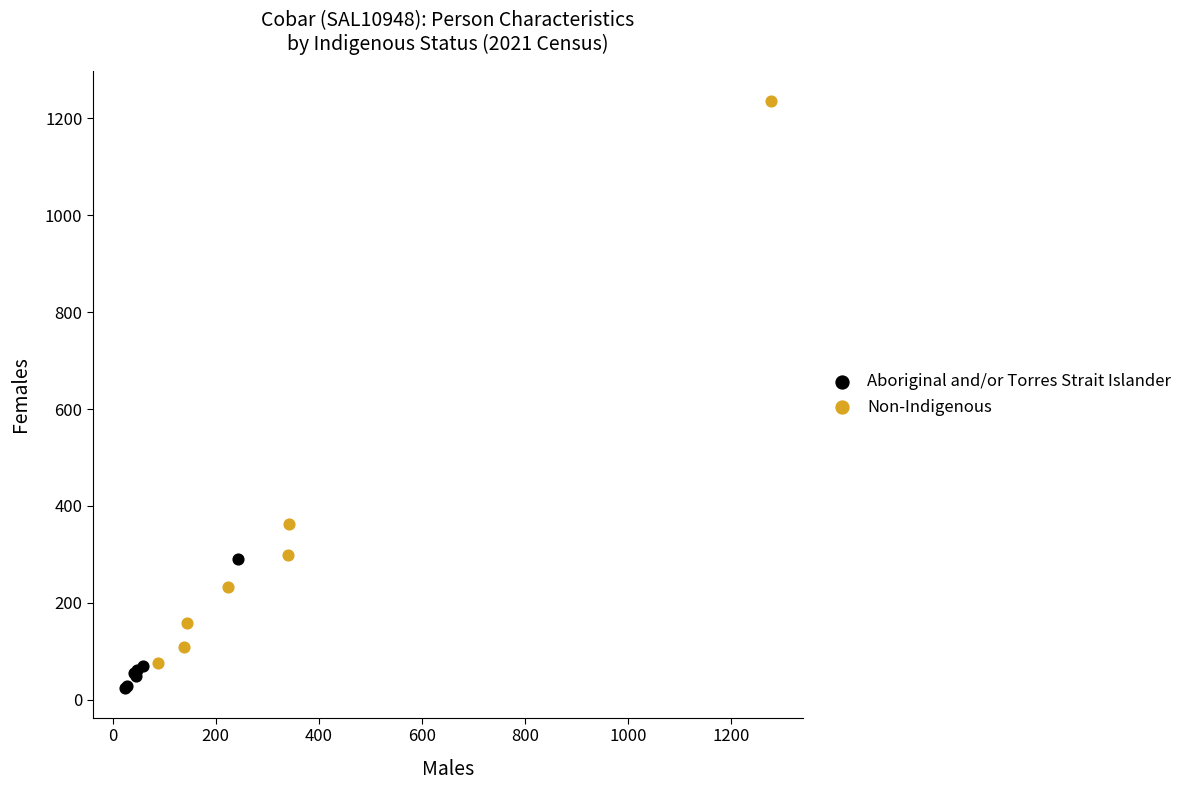

Which series has the largest Y range (max minus min)?

Non-Indigenous